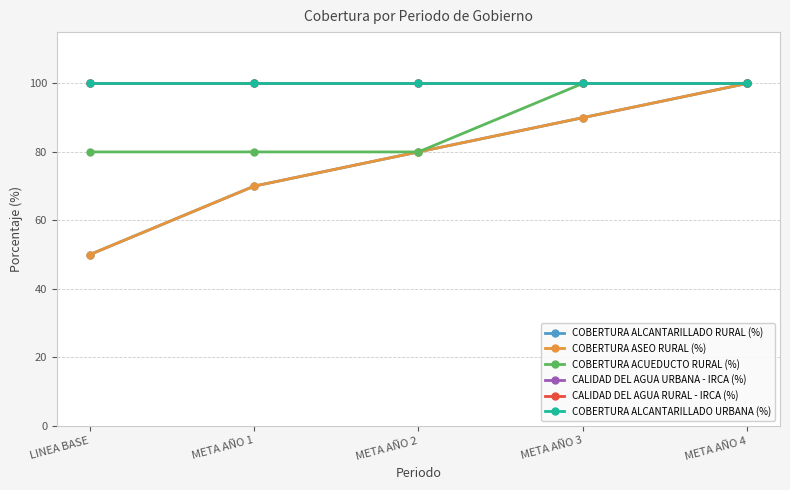

What is the greatest value displayed?

100